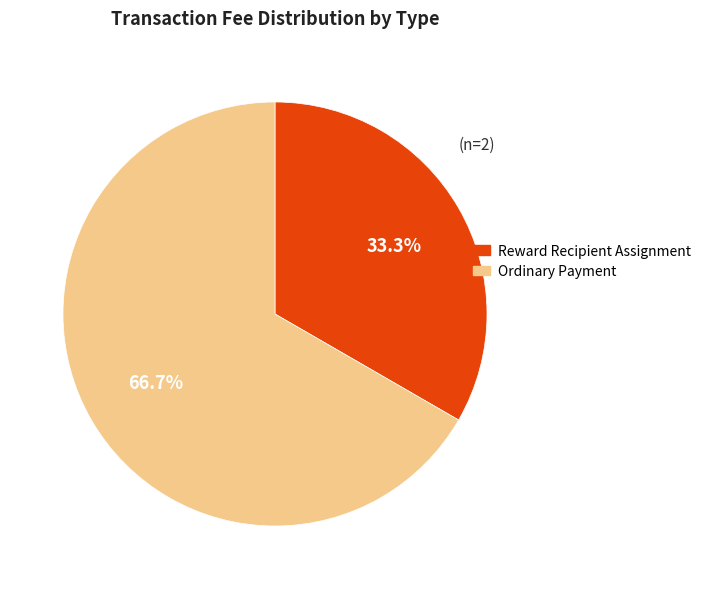

True or false: Reward Recipient Assignment accounts for 33% of the total.

True